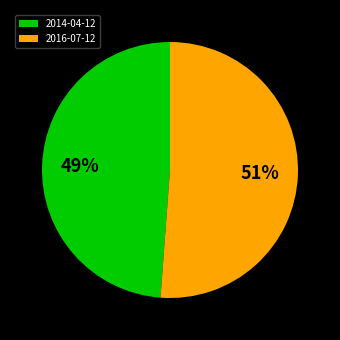

To the nearest percent, what percentage of the pie is 2016-07-12?

51%